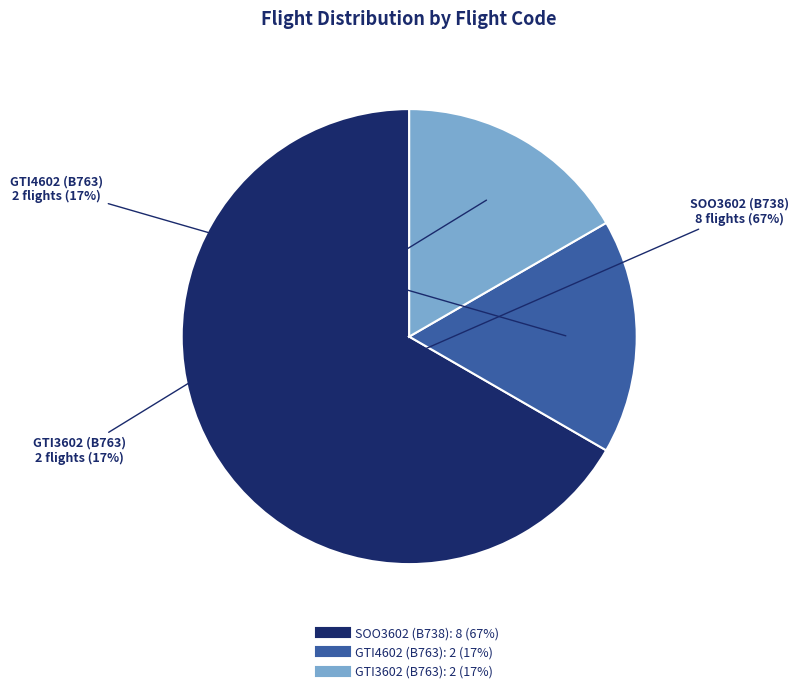

Which category has the biggest portion of the pie?

SOO3602